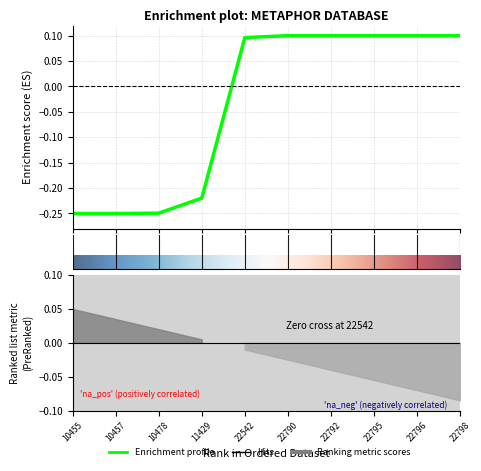

What is the sum of the values at 22795 and 10457?

-0.2